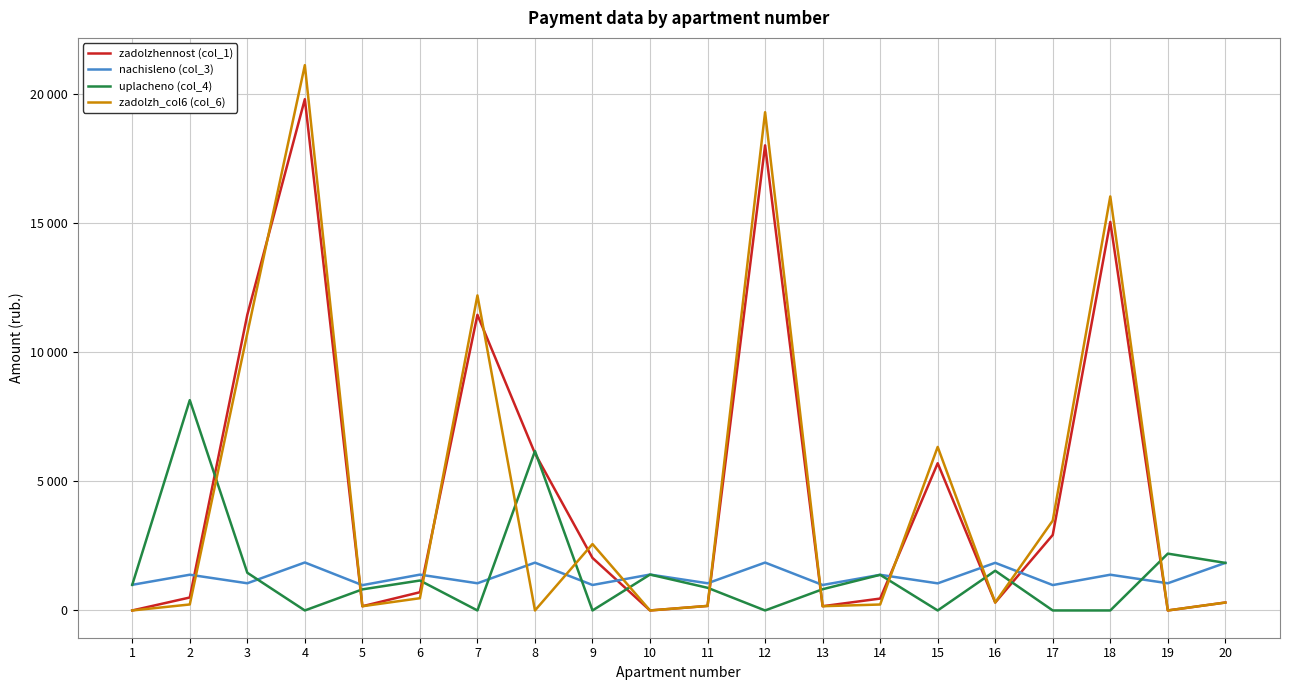

Reading right to left, what are all the values shown in this chart?

zadolzhennost (col_1): 20=306.9	19=0.0	18=15039.9	17=2923.4	16=307.4	15=5698.9	14=460.0	13=164.3	12=18003.0	11=175.4	10=0.0	9=2033.5	8=6079.6	7=11444.2	6=705.6	5=163.2	4=19790.4	3=11444.2	2=501.6	1=0.0
nachisleno (col_3): 20=1841.2	19=1052.6	18=1383.3	17=982.6	16=1844.4	15=1049.4	14=1380.1	13=985.8	12=1853.9	11=1052.6	10=1389.7	9=985.8	8=1850.8	7=1052.6	6=1386.5	5=979.4	4=1857.1	3=1052.6	2=1383.3	1=992.2
uplacheno (col_4): 20=1841.2	19=2200.0	18=0.0	17=0.0	16=1537.0	15=0.0	14=1380.1	13=821.5	12=0.0	11=877.1	10=1389.7	9=0.0	8=6170.7	7=0.0	6=1158.7	5=816.2	4=0.0	3=1459.1	2=8141.4	1=992.2
zadolzh_col6 (col_6): 20=306.9	19=0.0	18=16026.4	17=3477.9	16=307.4	15=6329.8	14=230.0	13=164.3	12=19286.1	11=175.4	10=0.0	9=2570.5	8=0.0	7=12194.9	6=474.0	5=163.2	4=21107.6	3=10724.0	2=231.7	1=0.0